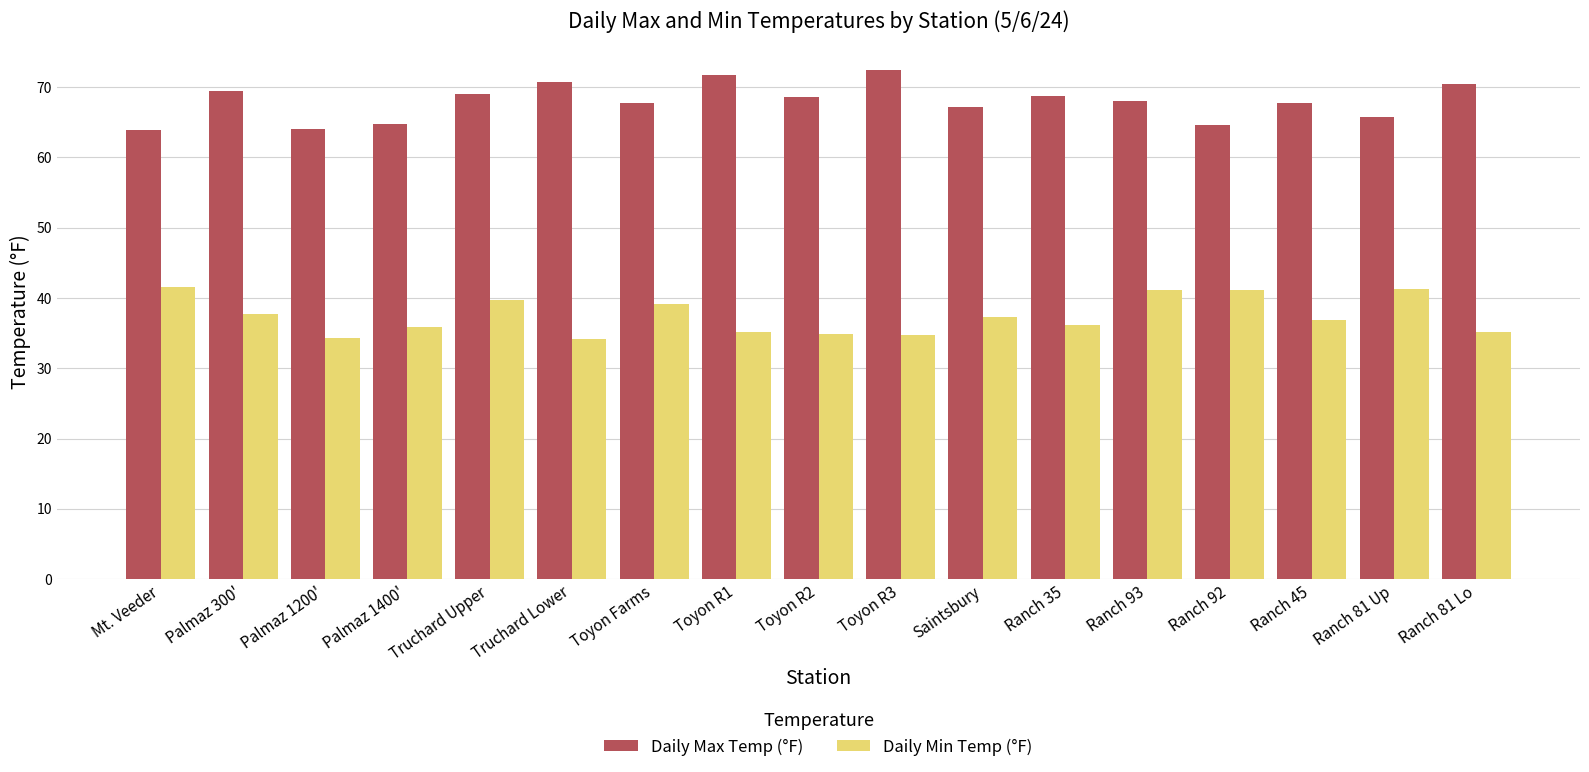

What is the total value across all series at Truchard Upper?

108.7